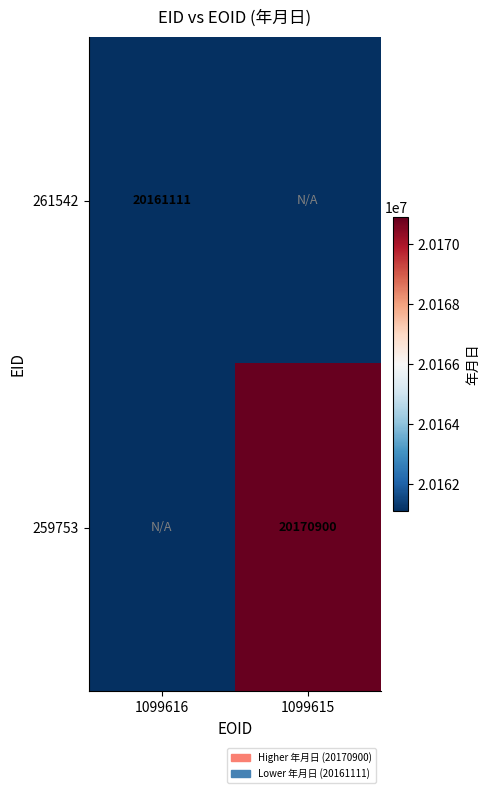

True or false: 261542 has a value of 20161111 at 1099616.

True